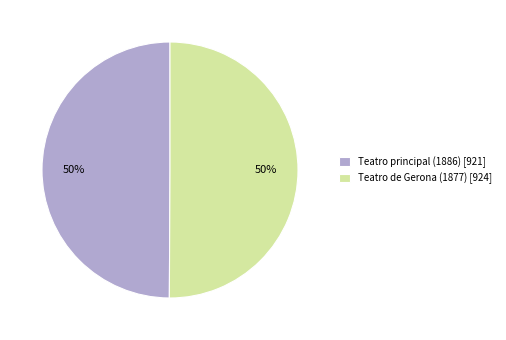

True or false: Teatro de Gerona (1877) accounts for 50% of the total.

True